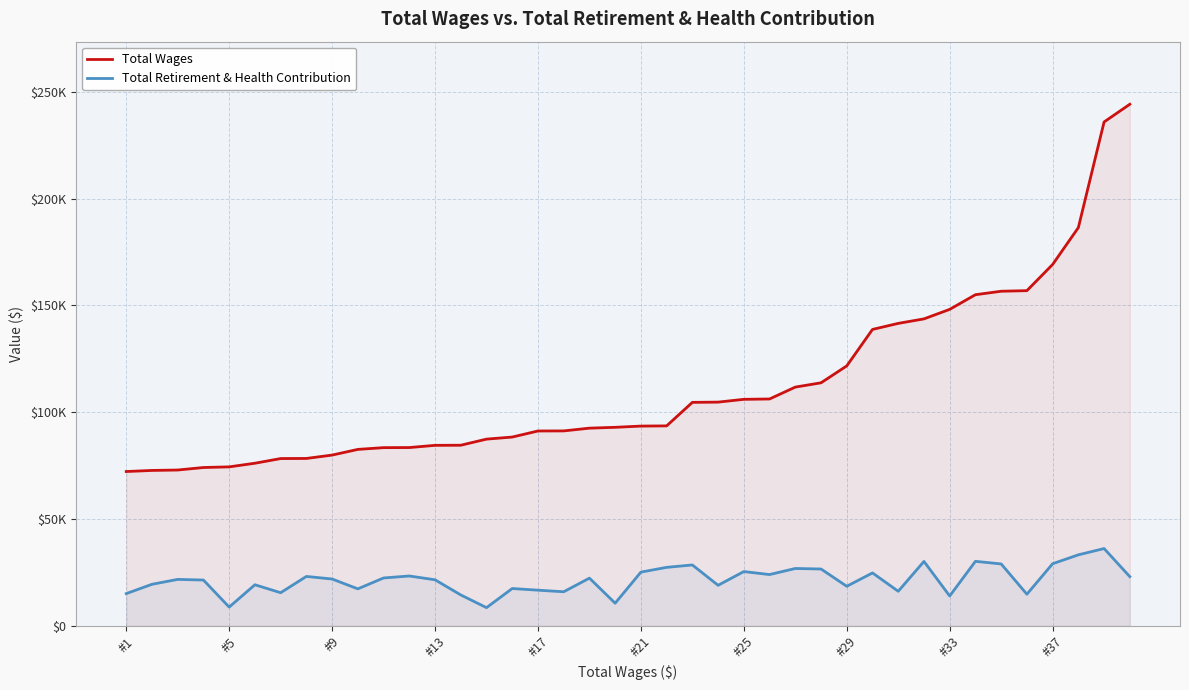

Does the chart display data point markers on the line(s)?

No